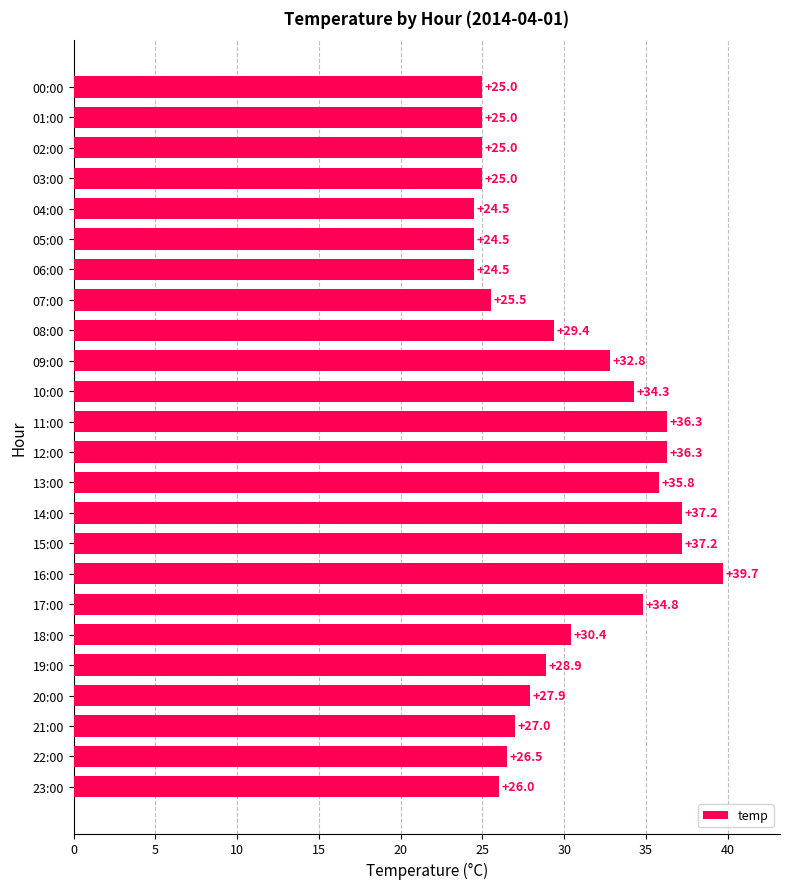

Reading top to bottom, list all the values displayed in this chart.

25.0	25.0	25.0	25.0	24.5	24.5	24.5	25.5	29.4	32.8	34.3	36.3	36.3	35.8	37.2	37.2	39.7	34.8	30.4	28.9	27.9	27.0	26.5	26.0